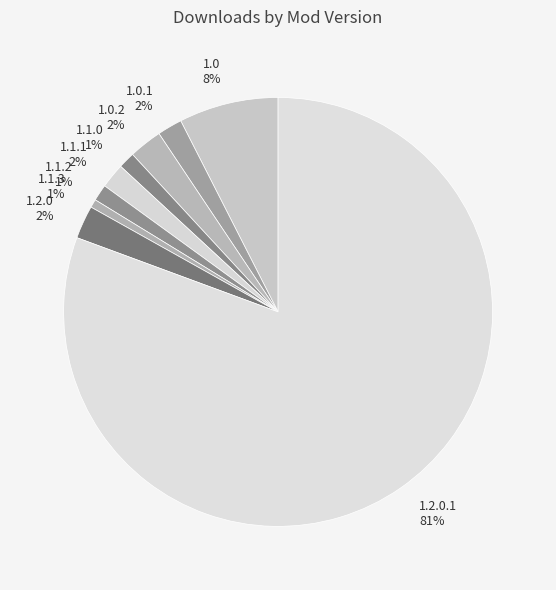

Approximately how many times larger is the value at 1.1.2 compared to 1.2.0?

0.5